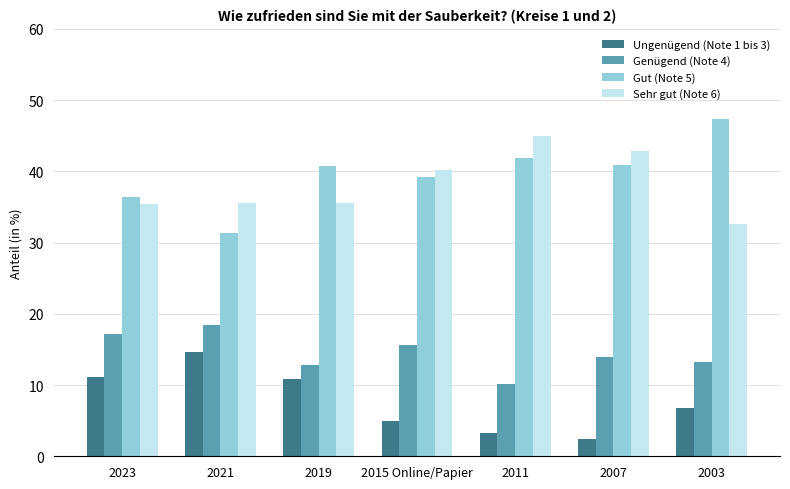

What is the difference between the maximum and minimum values in the Ungenügend (Note 1 bis 3) series?

12.3